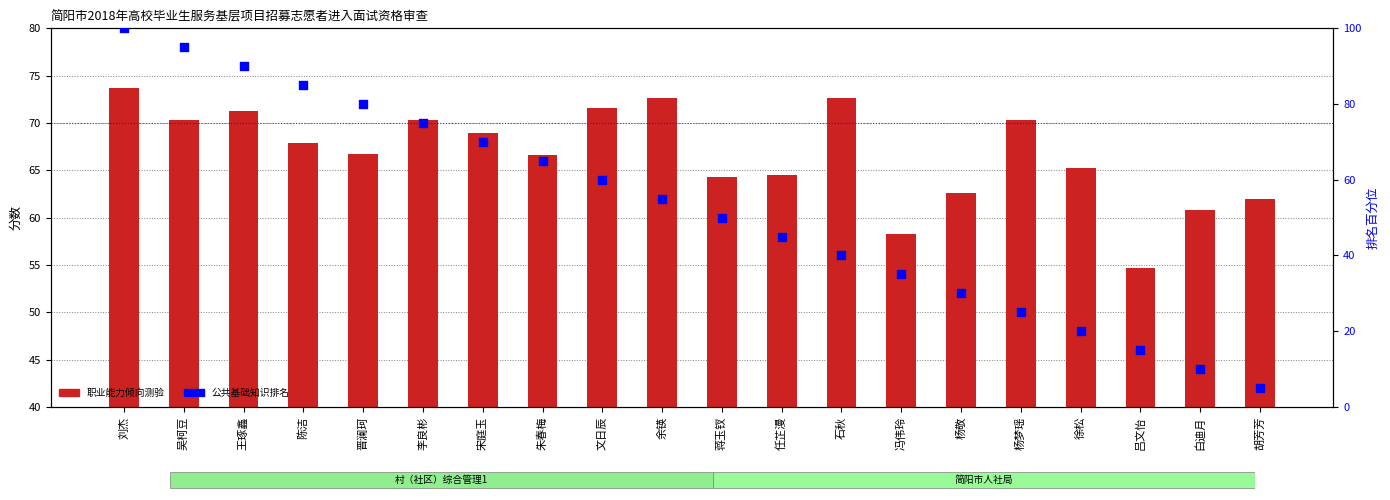

At which category is the sum across all series the highest?

刘杰